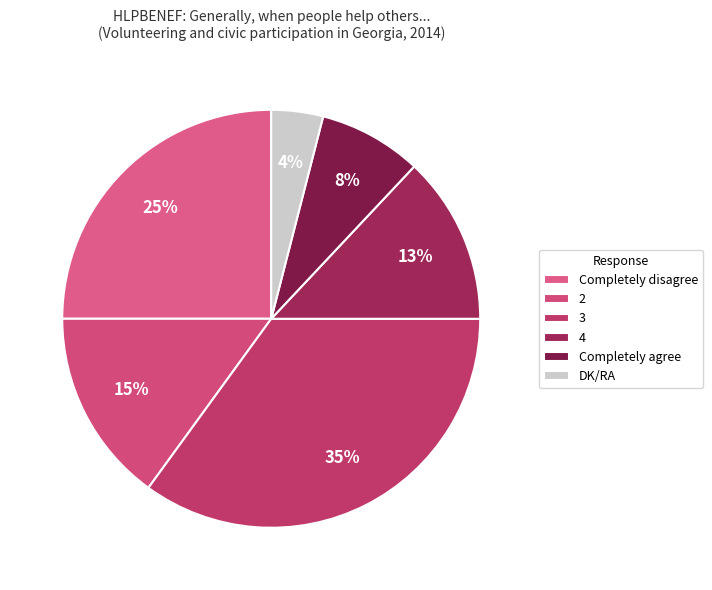

To the nearest percent, what is the difference between the largest and smallest slice percentages?

31%